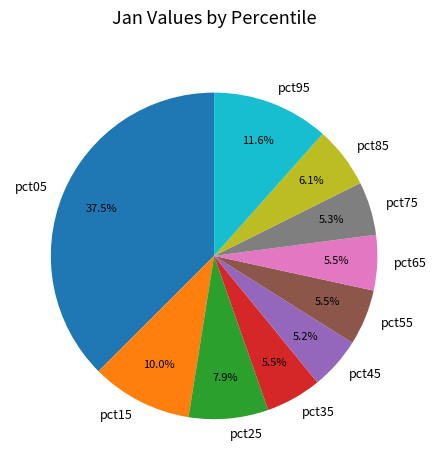

Is it true that pct35 is 12% of the pie?

False